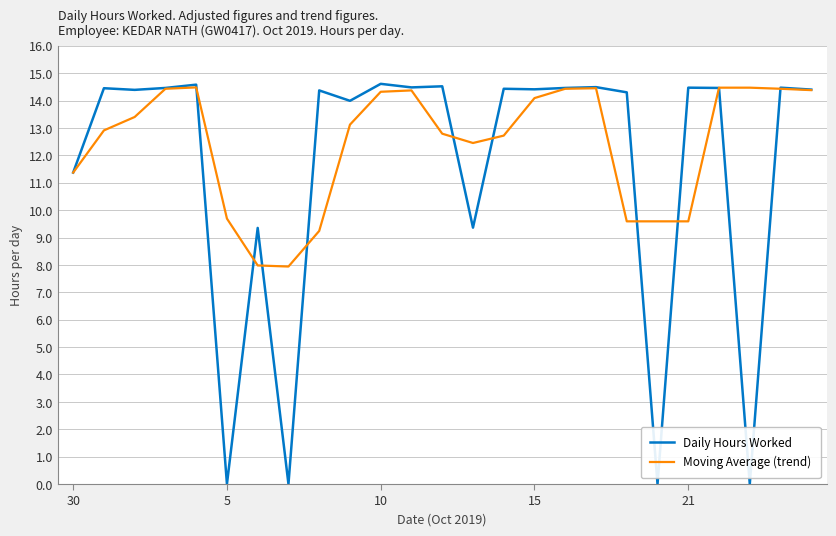

At how many categories does at least one series exceed 13?

19